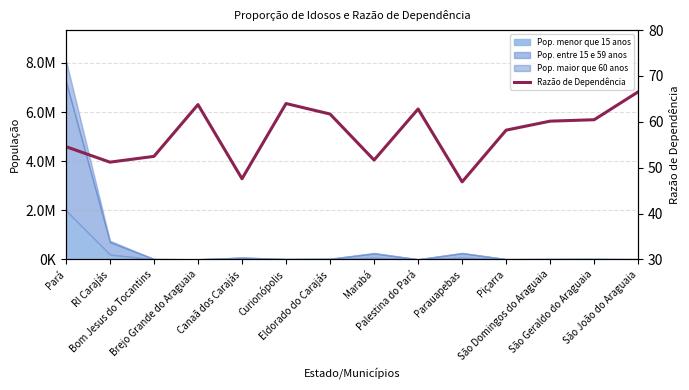

What is the label of the 9th point from the right?

Curionópolis